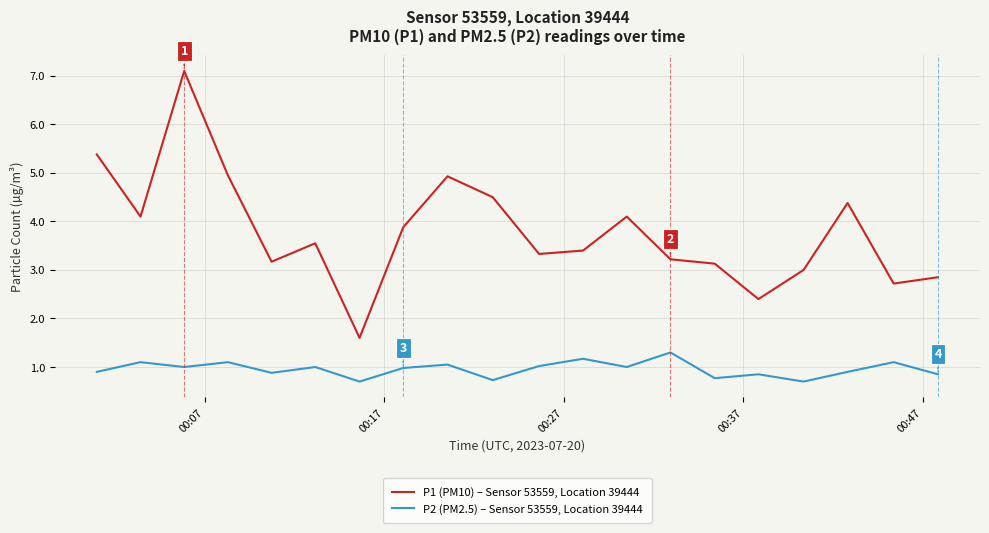

True or false: P1 (PM10) – Sensor 53559, Location 39444 and P2 (PM2.5) – Sensor 53559, Location 39444 cross at least once.

False